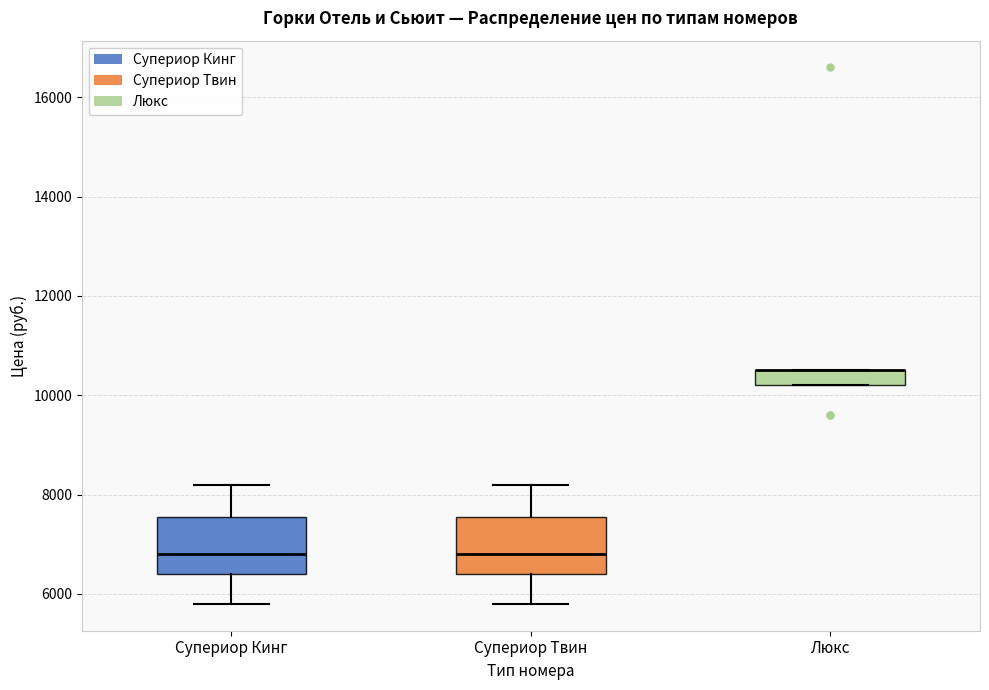

Where is the lower edge of the box for Супериор Твин on the y-axis? The values are not printed on the chart, so give them approximately, as read against the axis.

6400